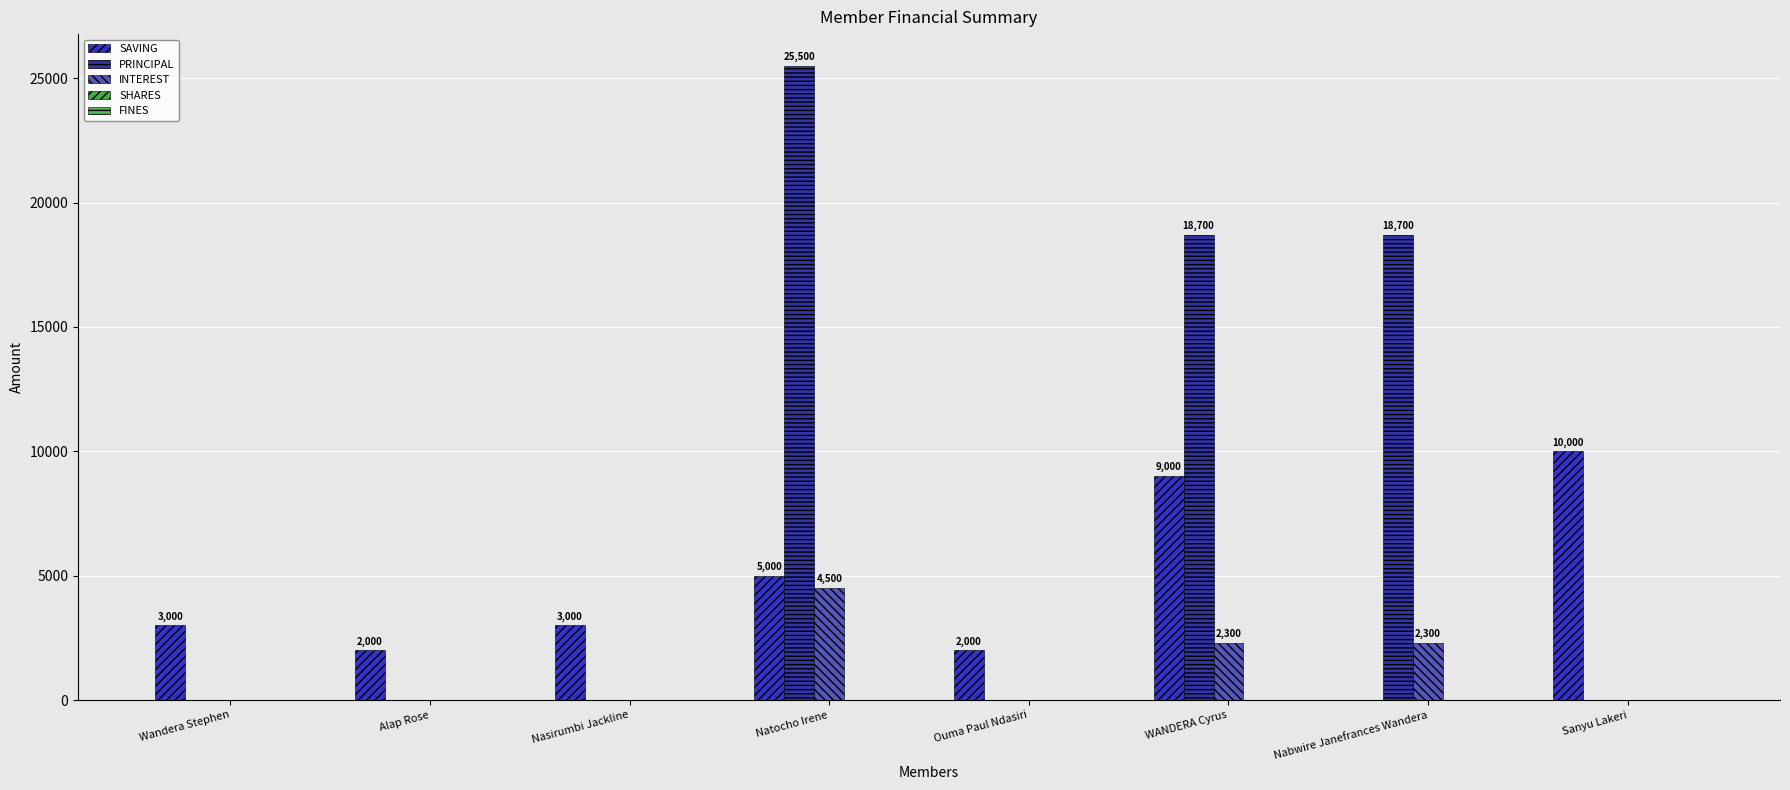

Reading right to left, extract all data points from this chart.

SAVING: Sanyu Lakeri=10000	Nabwire Janefrances Wandera=0	WANDERA Cyrus=9000	Ouma Paul Ndasiri=2000	Natocho Irene=5000	Nasirumbi Jackline=3000	Alap Rose=2000	Wandera Stephen=3000
PRINCIPAL: Sanyu Lakeri=0	Nabwire Janefrances Wandera=18700	WANDERA Cyrus=18700	Ouma Paul Ndasiri=0	Natocho Irene=25500	Nasirumbi Jackline=0	Alap Rose=0	Wandera Stephen=0
INTEREST: Sanyu Lakeri=0	Nabwire Janefrances Wandera=2300	WANDERA Cyrus=2300	Ouma Paul Ndasiri=0	Natocho Irene=4500	Nasirumbi Jackline=0	Alap Rose=0	Wandera Stephen=0
SHARES: Sanyu Lakeri=0	Nabwire Janefrances Wandera=0	WANDERA Cyrus=0	Ouma Paul Ndasiri=0	Natocho Irene=0	Nasirumbi Jackline=0	Alap Rose=0	Wandera Stephen=0
FINES: Sanyu Lakeri=0	Nabwire Janefrances Wandera=0	WANDERA Cyrus=0	Ouma Paul Ndasiri=0	Natocho Irene=0	Nasirumbi Jackline=0	Alap Rose=0	Wandera Stephen=0